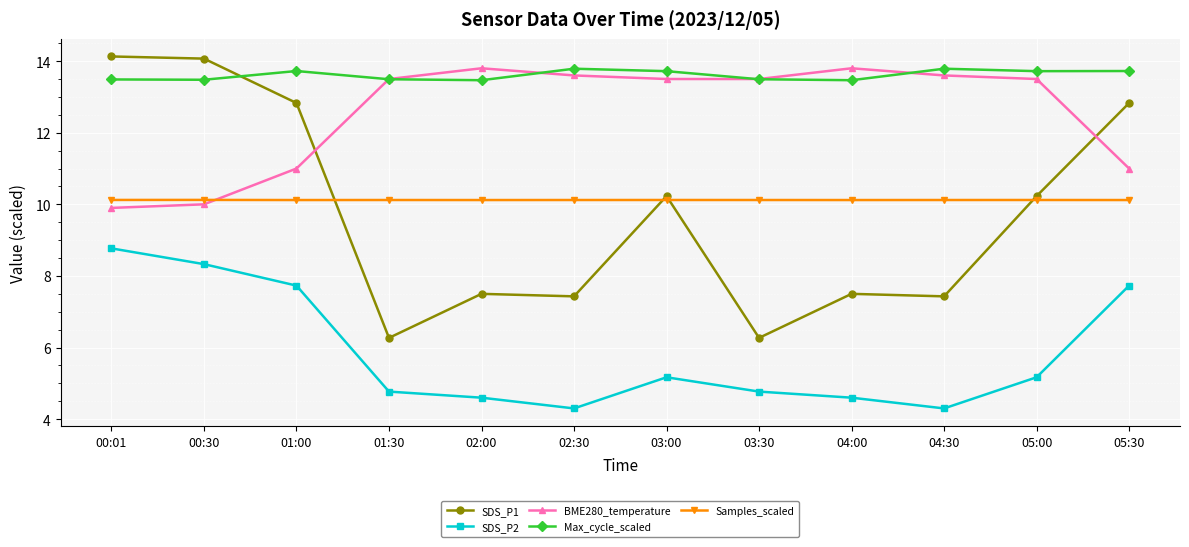

How many values in the SDS_P2 series are below 5?

6